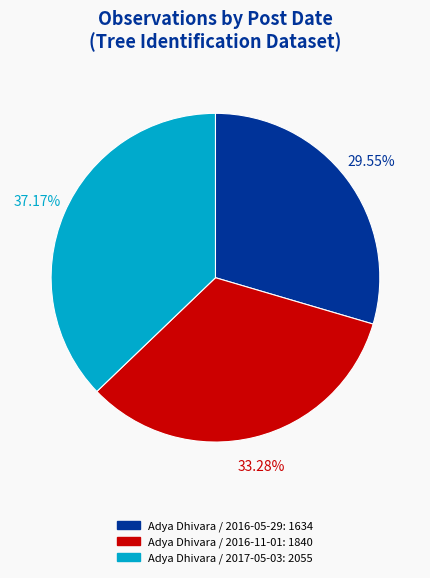

Does Adya Dhivara / 2016-05-29 represent more than half of the total?

No